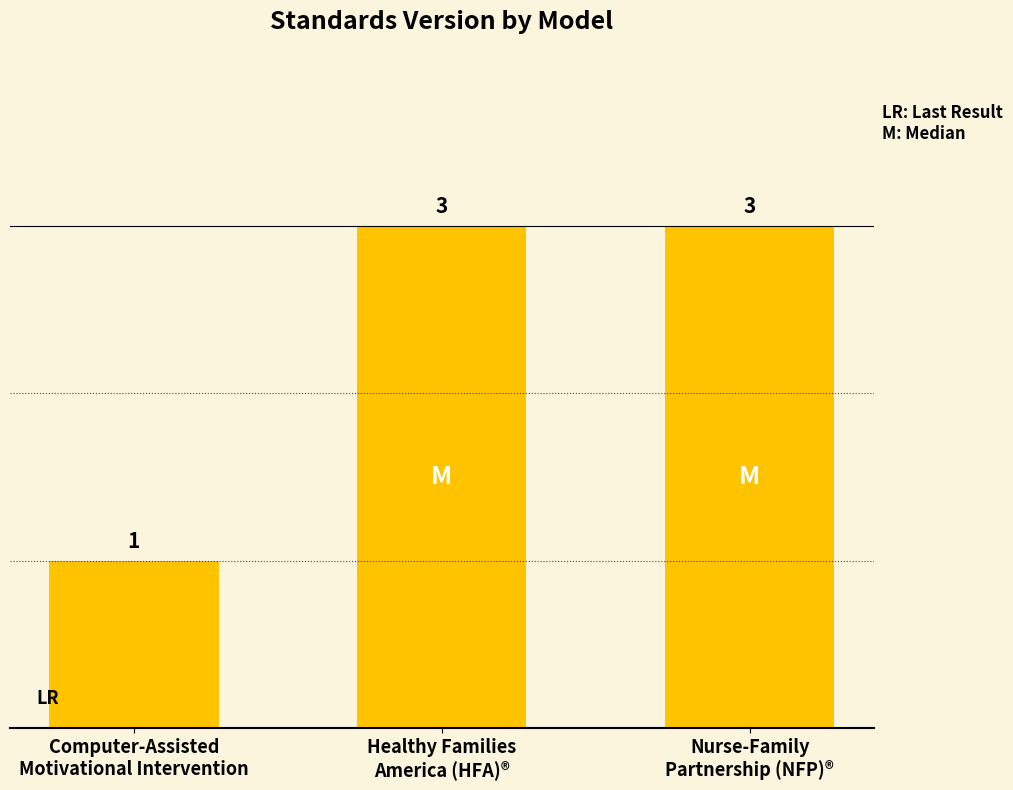

Reading left to right, extract all data points from this chart.

Computer-Assisted
Motivational Intervention=1	Healthy Families
America (HFA)®=3	Nurse-Family
Partnership (NFP)®=3